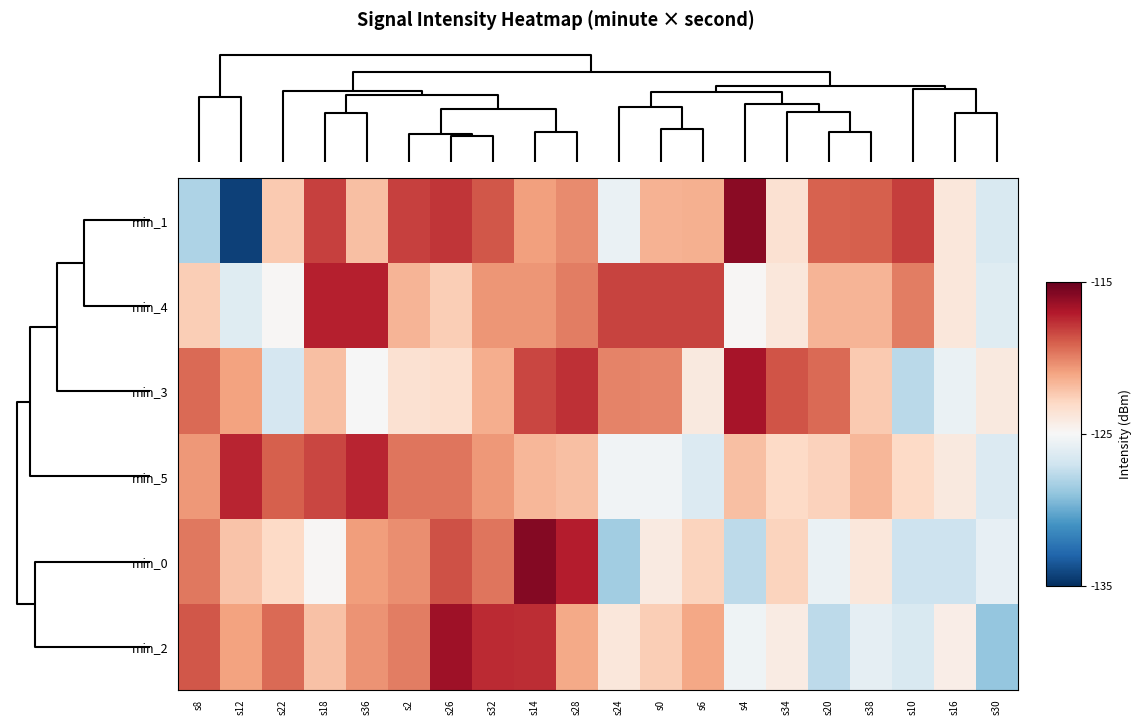

Rank the series by their maximum value, from lowest to highest.

min_5, min_4, min_3, min_2, min_1, min_0